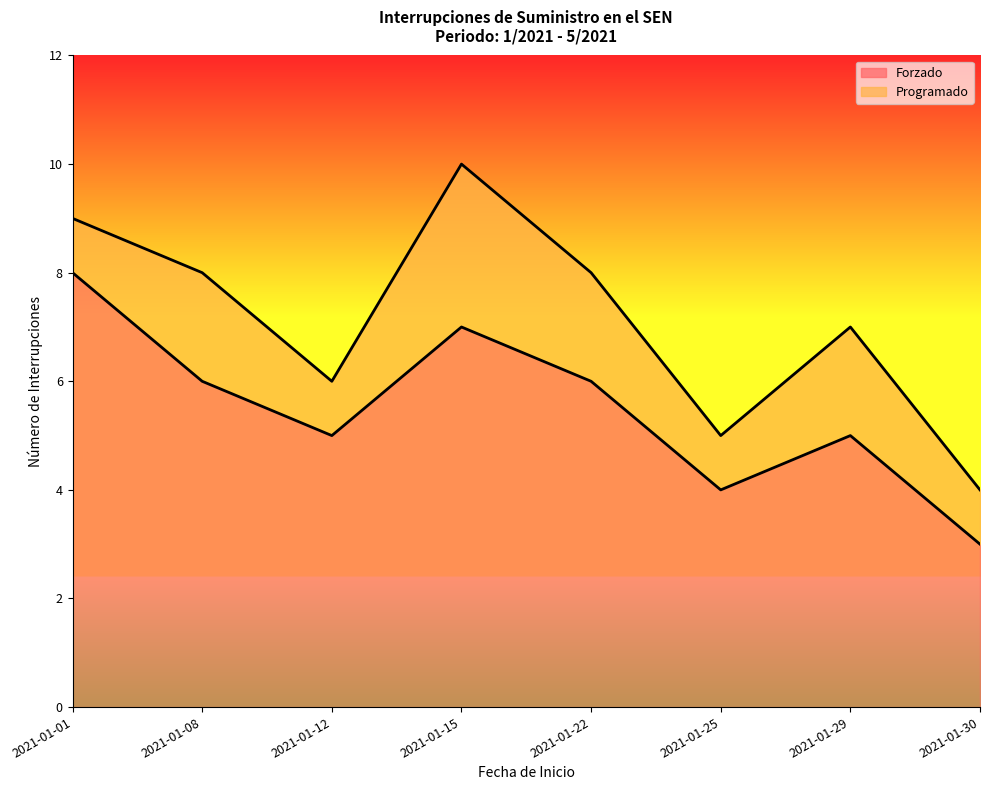

Where is the first local minimum?

2021-01-12